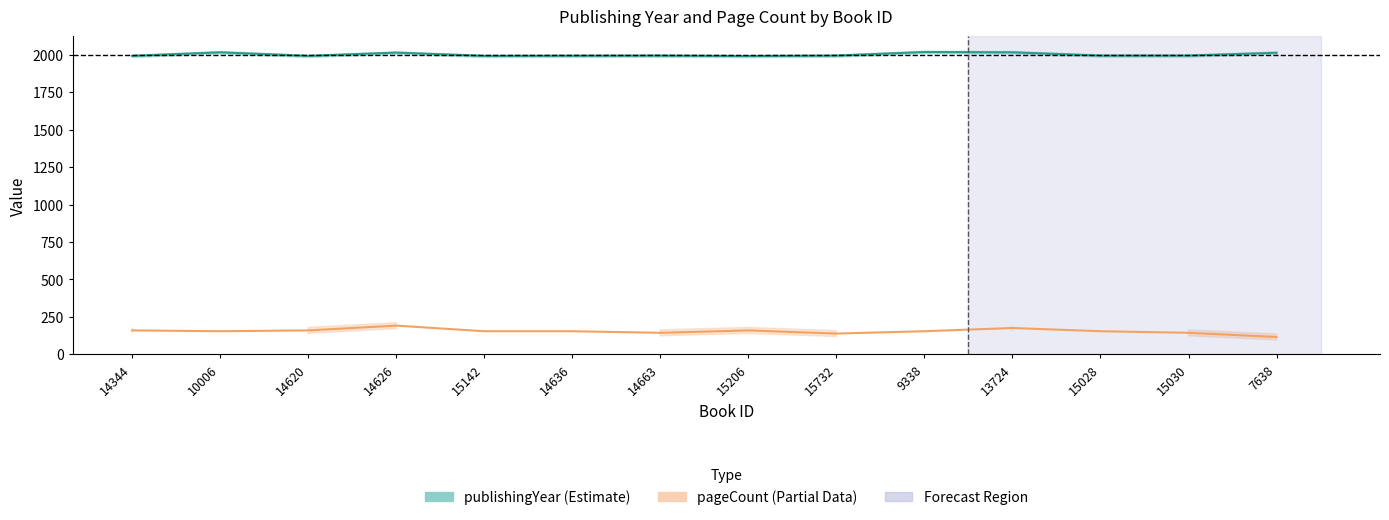

List the labels in order of value, smallest first.

15206, 14344, 14620, 15142, 14636, 14663, 15732, 15028, 15030, 7638, 14626, 10006, 13724, 9338